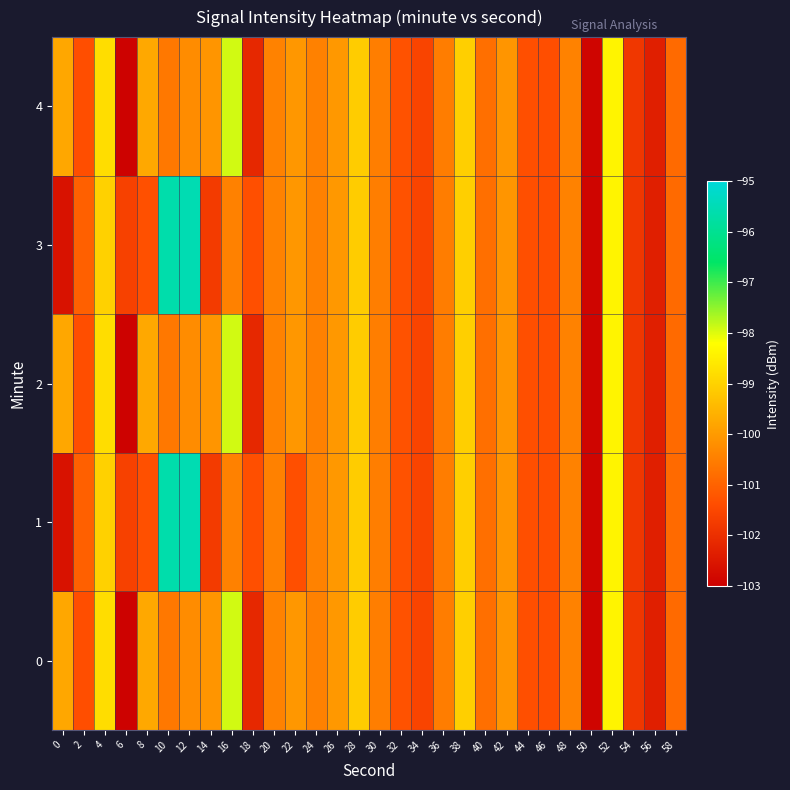

Reading right to left, list all the values displayed in this chart.

0: 58=-100.9	56=-102.3	54=-101.8	52=-98.4	50=-102.9	48=-100.4	46=-101.4	44=-101.3	42=-100.1	40=-100.8	38=-99.1	36=-100.5	34=-101.6	32=-101.3	30=-100.5	28=-99.1	26=-100.0	24=-100.4	22=-100.1	20=-100.4	18=-102.1	16=-97.9	14=-100.1	12=-100.3	10=-100.6	8=-99.7	6=-102.9	4=-98.8	2=-101.3	0=-99.8
1: 58=-100.9	56=-102.3	54=-101.8	52=-98.4	50=-102.9	48=-100.4	46=-101.4	44=-101.3	42=-100.1	40=-100.8	38=-99.1	36=-100.5	34=-101.6	32=-101.3	30=-100.5	28=-99.1	26=-100.0	24=-100.4	22=-101.3	20=-100.5	18=-101.3	16=-100.5	14=-101.8	12=-95.5	10=-95.6	8=-101.3	6=-101.6	4=-99.0	2=-101.0	0=-102.6
2: 58=-100.9	56=-102.3	54=-101.8	52=-98.4	50=-102.9	48=-100.4	46=-101.4	44=-101.3	42=-100.1	40=-100.8	38=-99.1	36=-100.5	34=-101.6	32=-101.3	30=-100.5	28=-99.1	26=-100.0	24=-100.4	22=-100.1	20=-100.4	18=-102.1	16=-97.9	14=-100.1	12=-100.3	10=-100.6	8=-99.7	6=-102.9	4=-98.8	2=-101.3	0=-99.8
3: 58=-100.9	56=-102.3	54=-101.8	52=-98.4	50=-102.9	48=-100.4	46=-101.4	44=-101.3	42=-100.1	40=-100.8	38=-99.1	36=-100.5	34=-101.6	32=-101.3	30=-100.5	28=-99.1	26=-100.0	24=-100.4	22=-100.1	20=-100.4	18=-101.3	16=-100.5	14=-101.8	12=-95.5	10=-95.6	8=-101.3	6=-101.6	4=-99.0	2=-101.0	0=-102.6
4: 58=-100.9	56=-102.3	54=-101.8	52=-98.4	50=-102.9	48=-100.4	46=-101.4	44=-101.3	42=-100.1	40=-100.8	38=-99.1	36=-100.5	34=-101.6	32=-101.3	30=-100.5	28=-99.1	26=-100.0	24=-100.4	22=-100.1	20=-100.4	18=-102.1	16=-97.9	14=-100.1	12=-100.3	10=-100.6	8=-99.7	6=-102.9	4=-98.8	2=-101.3	0=-99.8